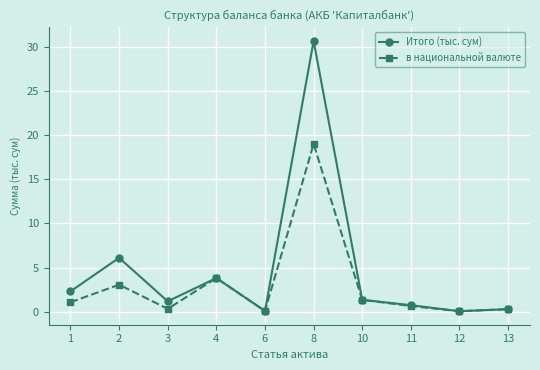

True or false: Итого (тыс. сум) has more than 2 points higher than both neighbors.

True